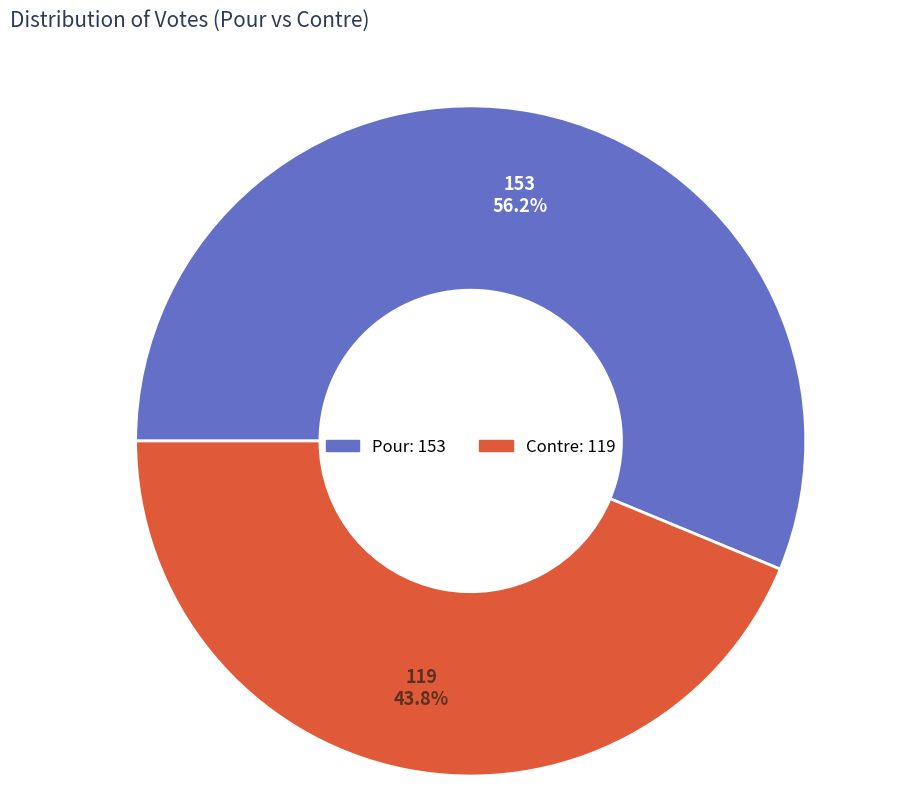

What percentage do Pour and Contre together represent?

100.0%